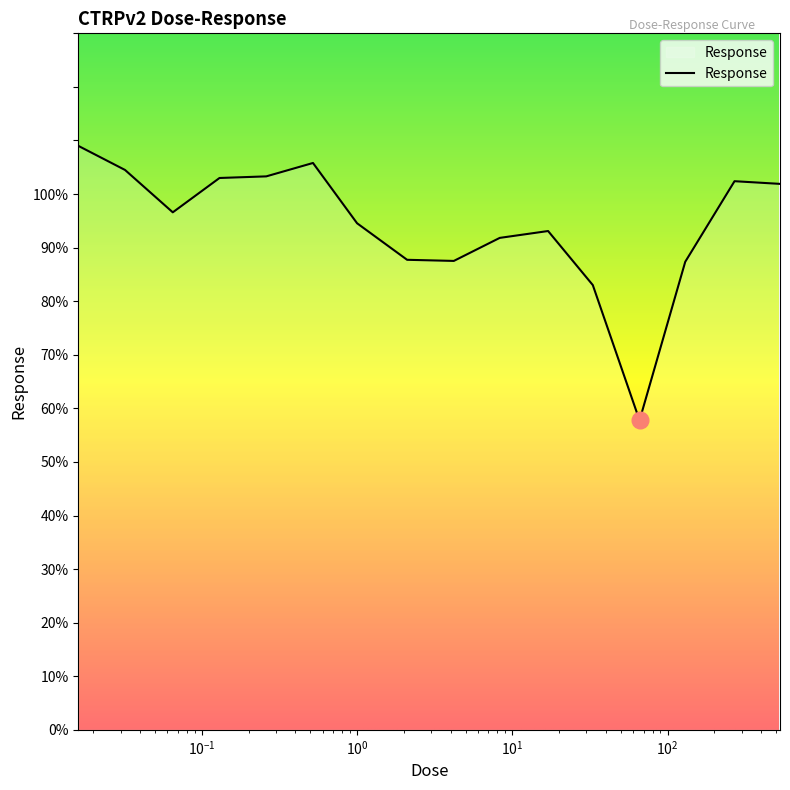

What is the greatest value displayed?

109.0